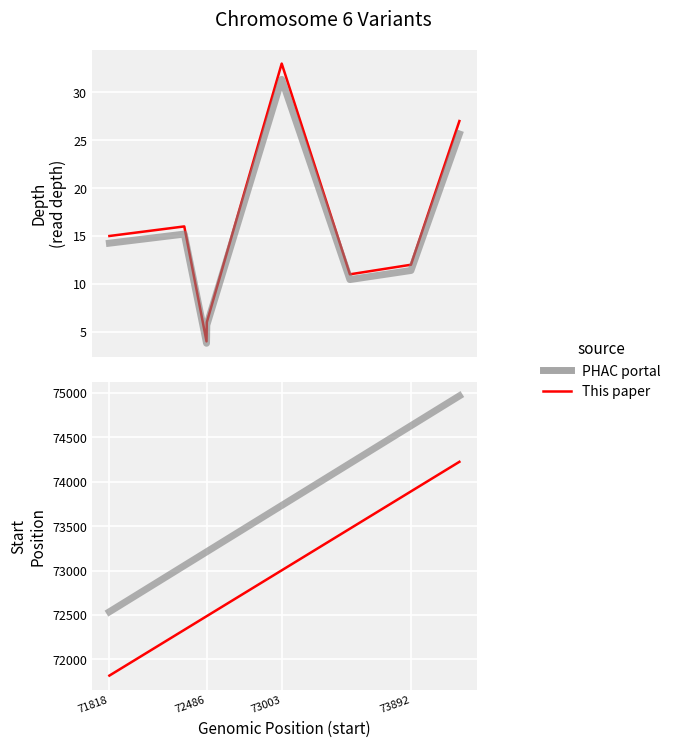

What is the greatest value displayed?

74967.2